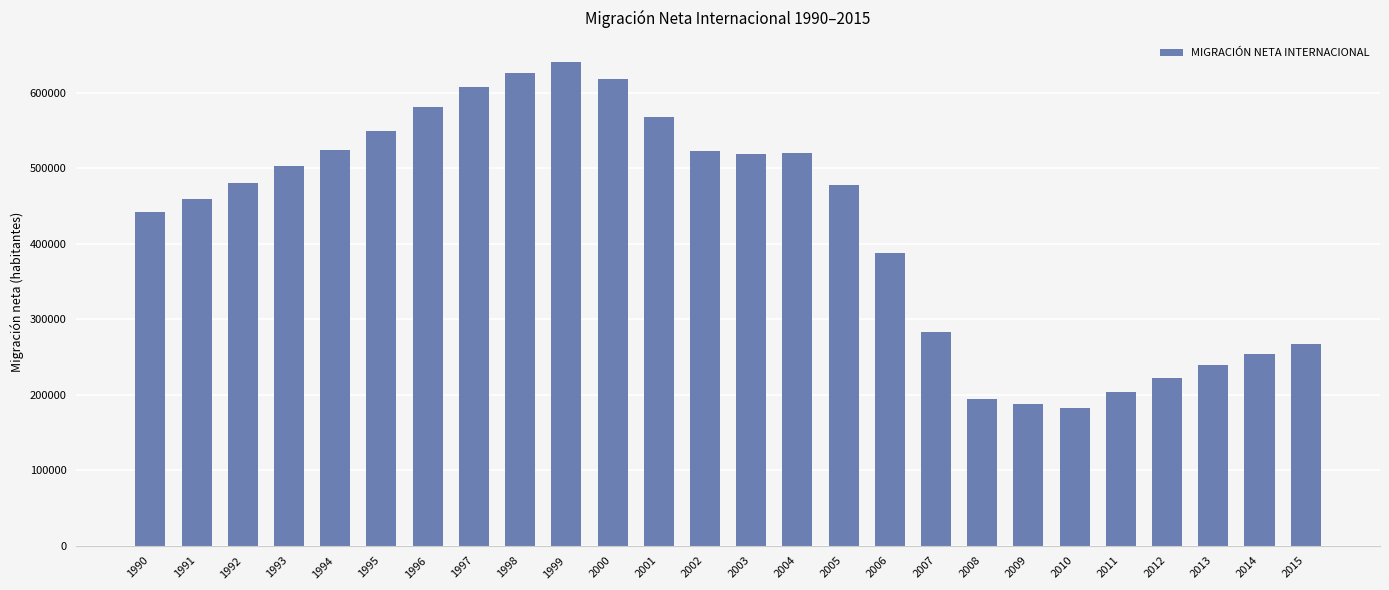

Where is the data nearest to the value 411576?

2006